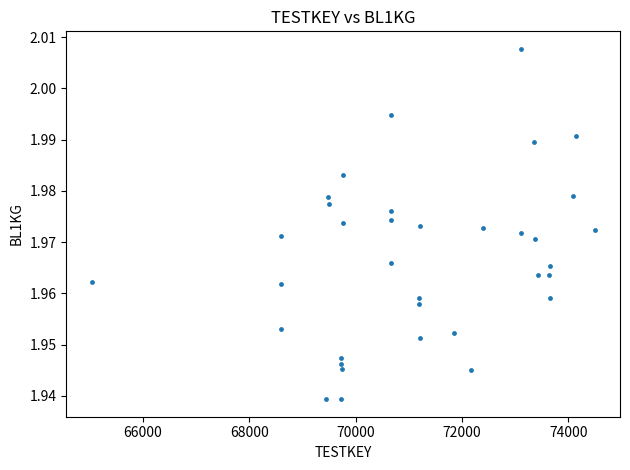

What is the range of X values (max minus min)?

9465.0